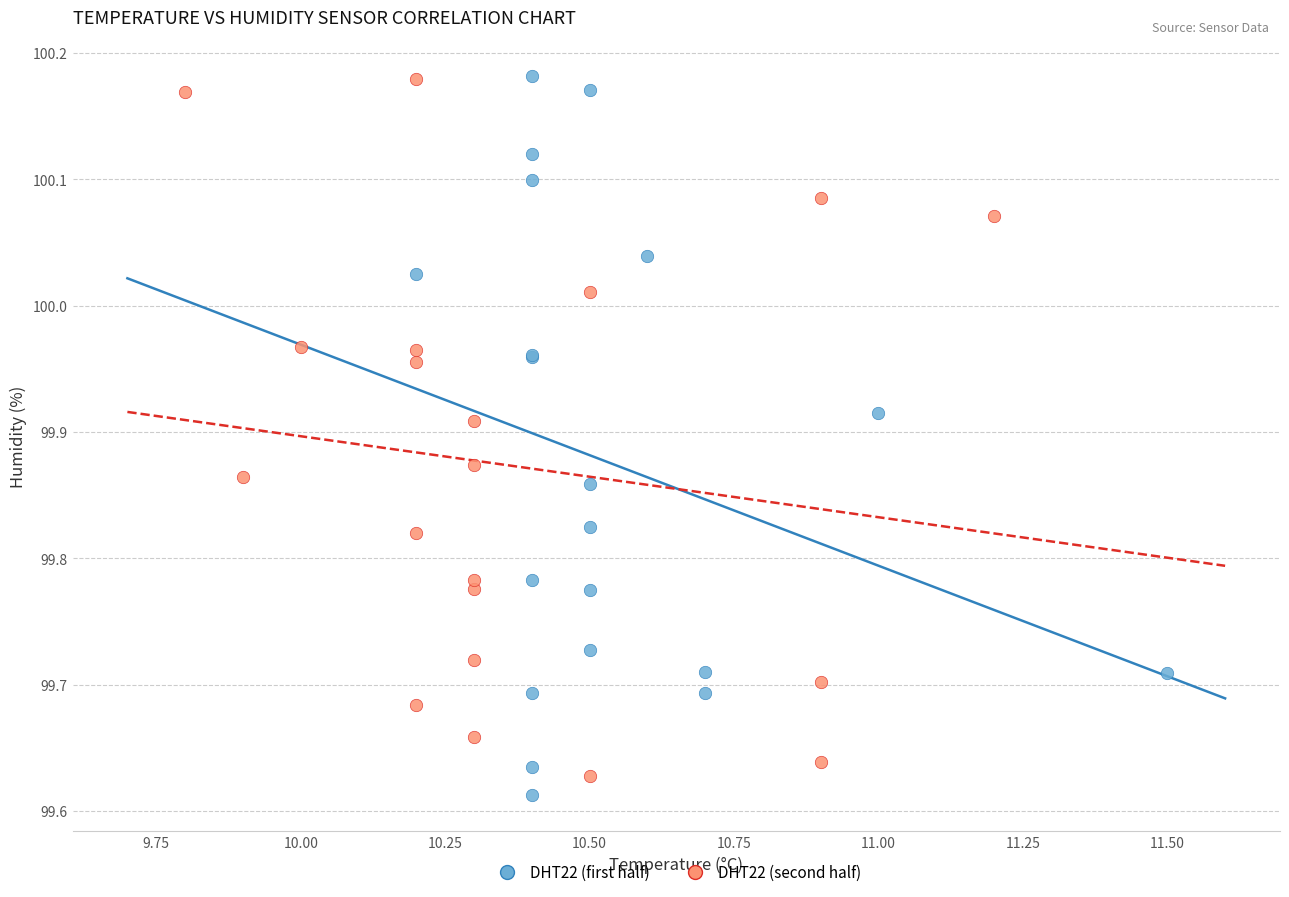

Which series reaches the minimum Y coordinate?

DHT22 (first half)